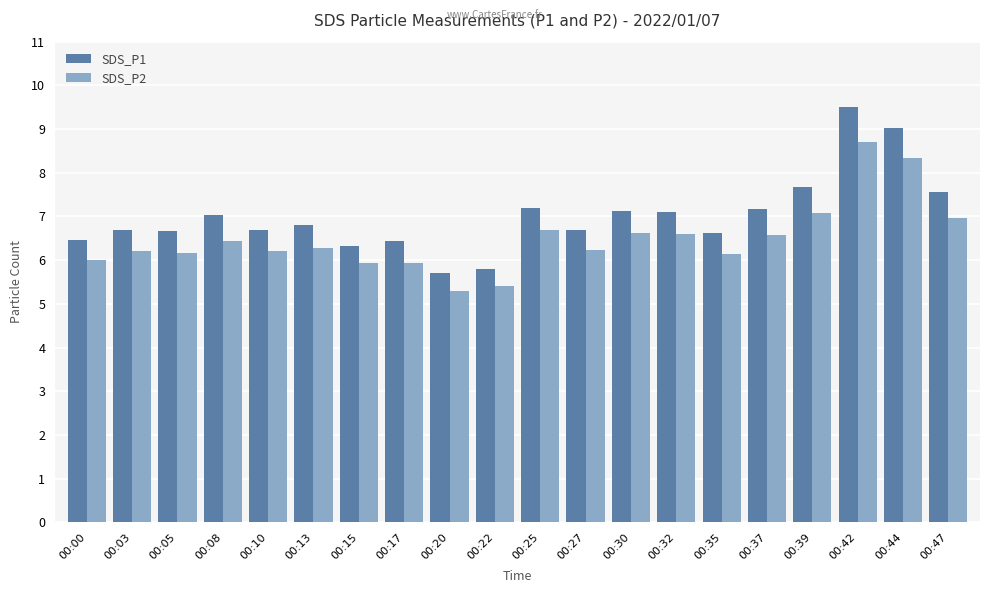

What is the total value across all series at 00:13?

13.1